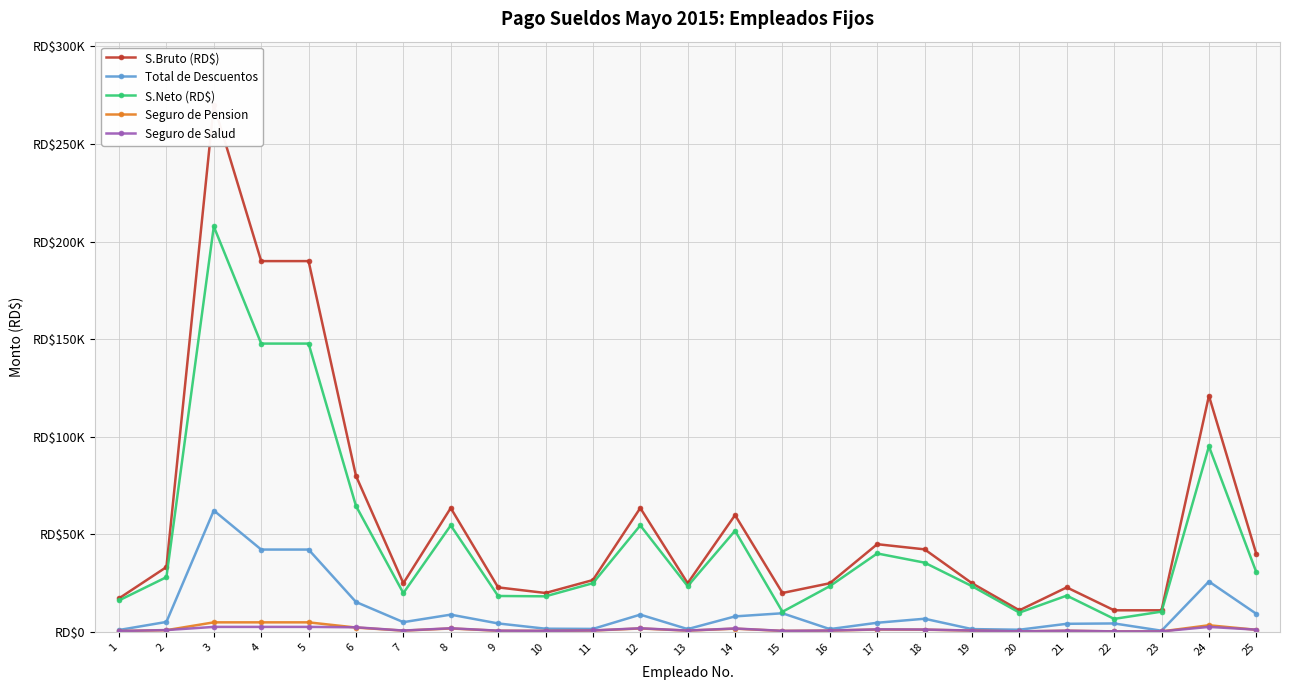

What is the value of the Total de Descuentos point at the 14th from the left?

8012.0